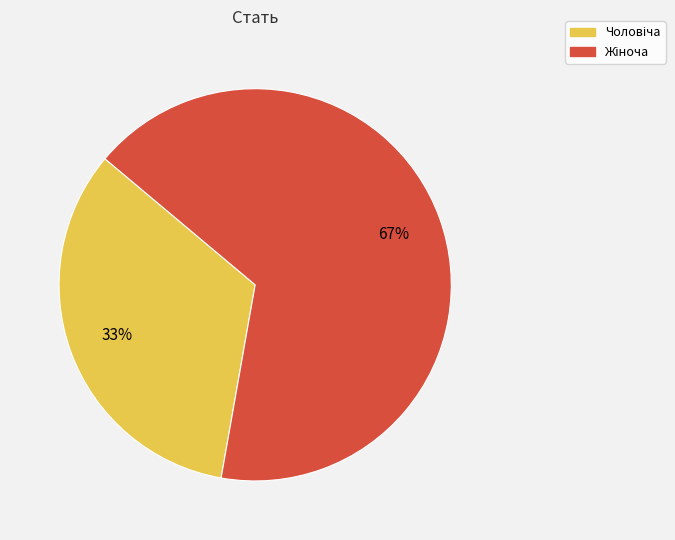

Is there any slice that represents more than half of the pie?

Yes